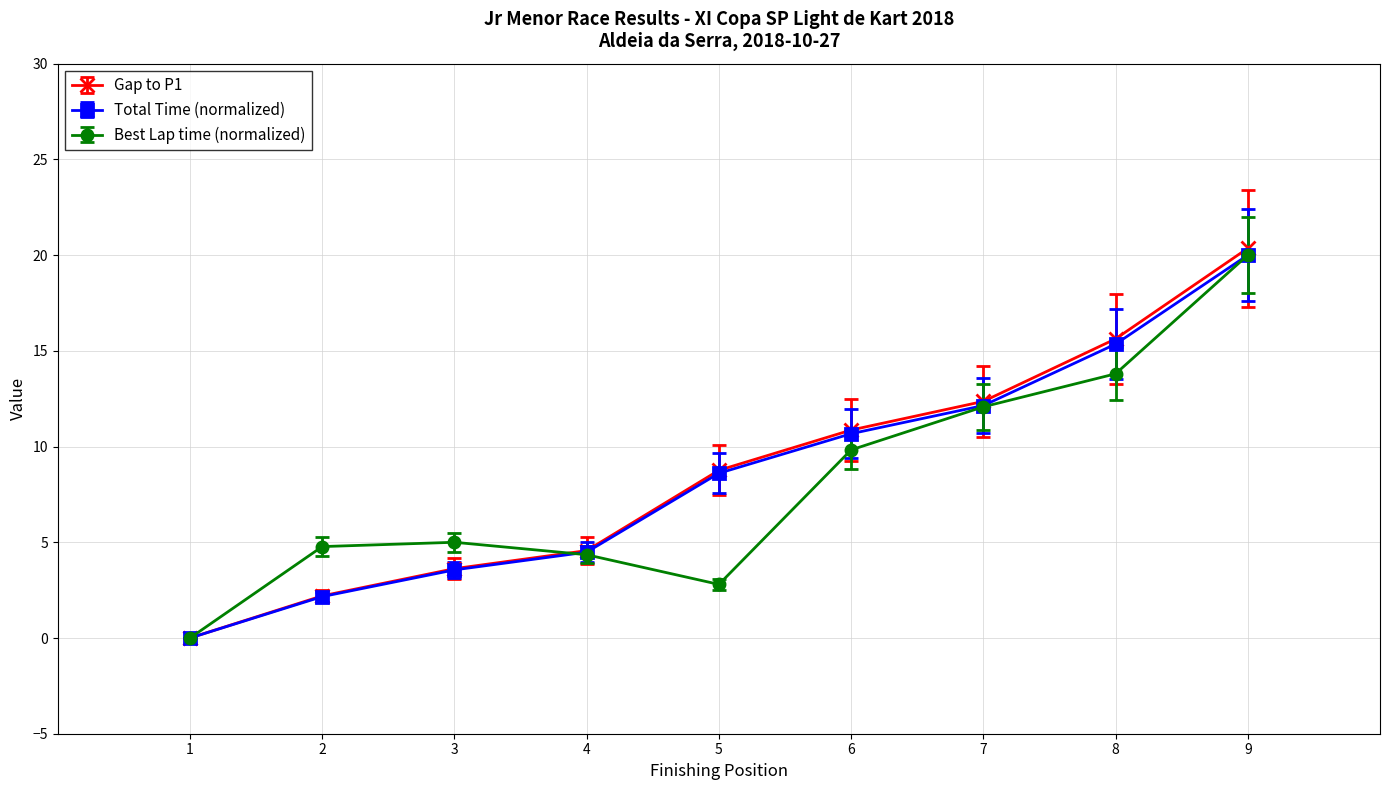

Rank the categories by Total Time (normalized) value from lowest to highest.

1, 2, 3, 4, 5, 6, 7, 8, 9